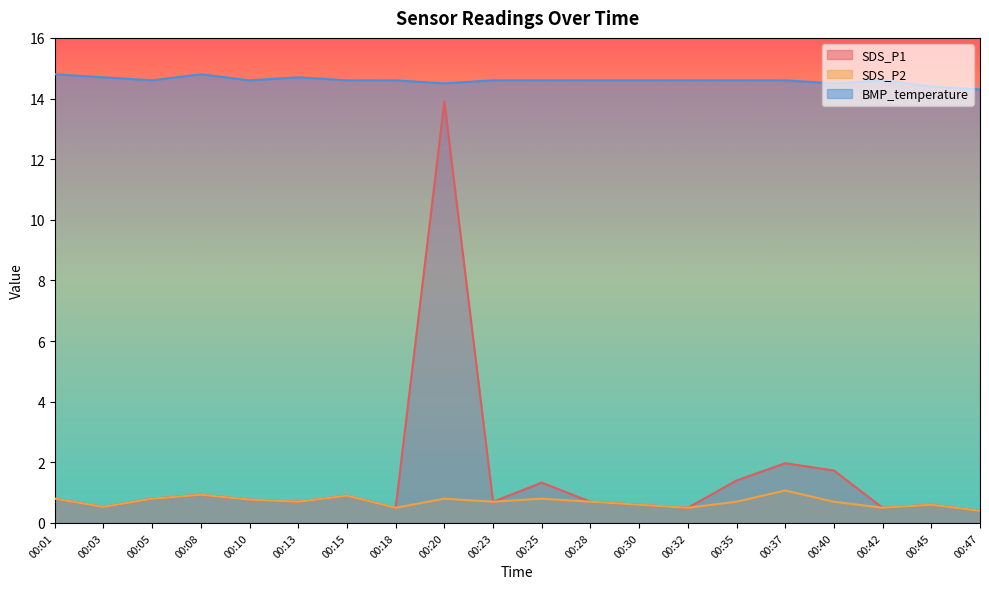

Between 00:08 and 00:40, which series saw the biggest shift?

SDS_P1